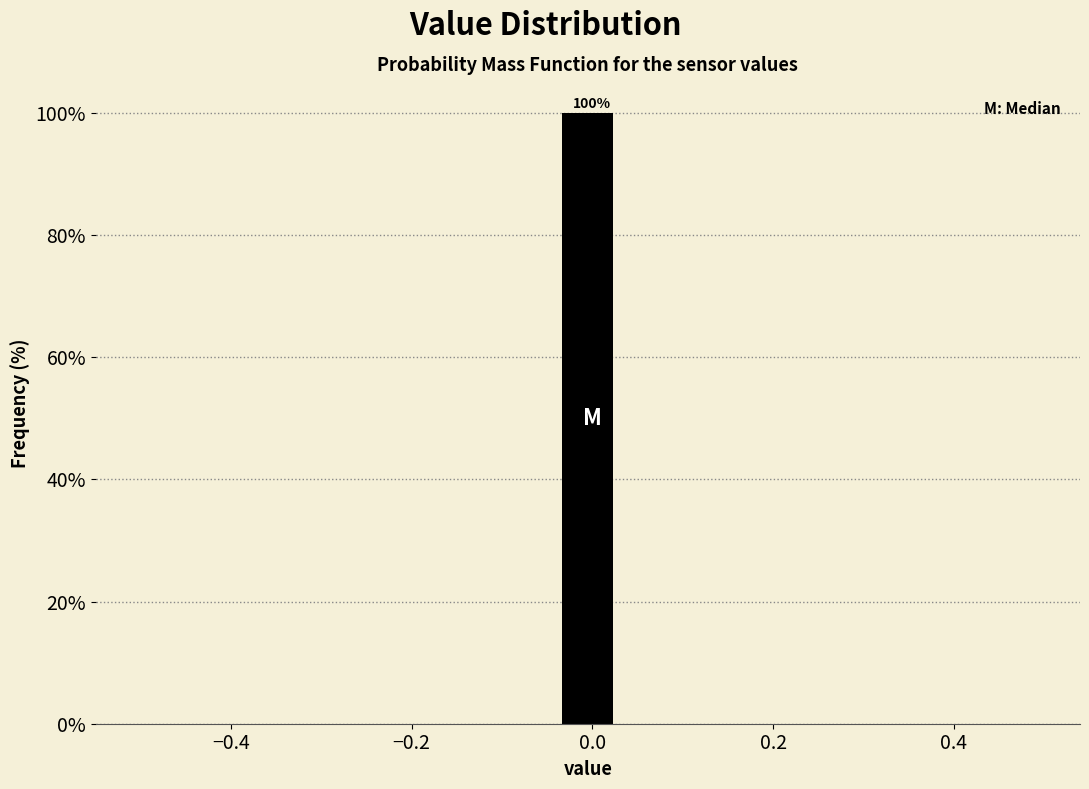

Read against the x-axis, roughly where is the centre of the tallest bar?

0.00